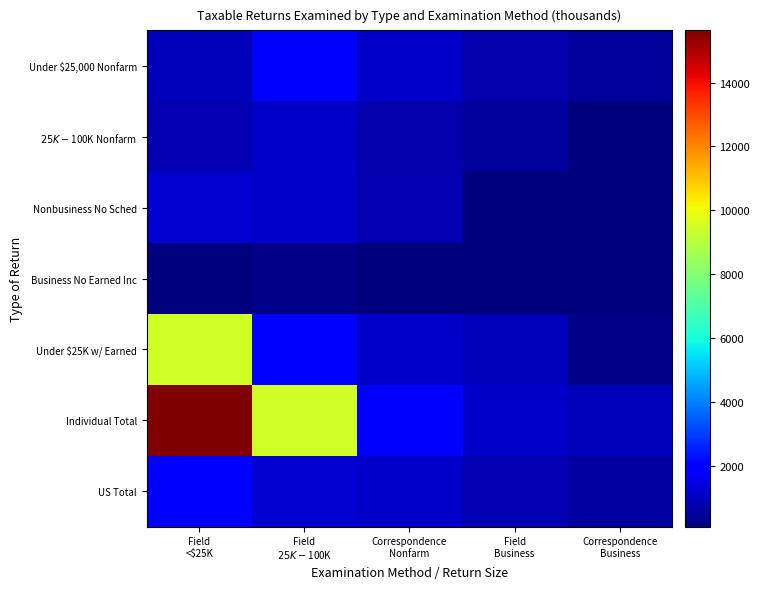

Rank the categories by Individual Total value from highest to lowest.

Field <$25K, Field $25K-$100K, Correspondence Nonfarm, Field Business, Correspondence Business